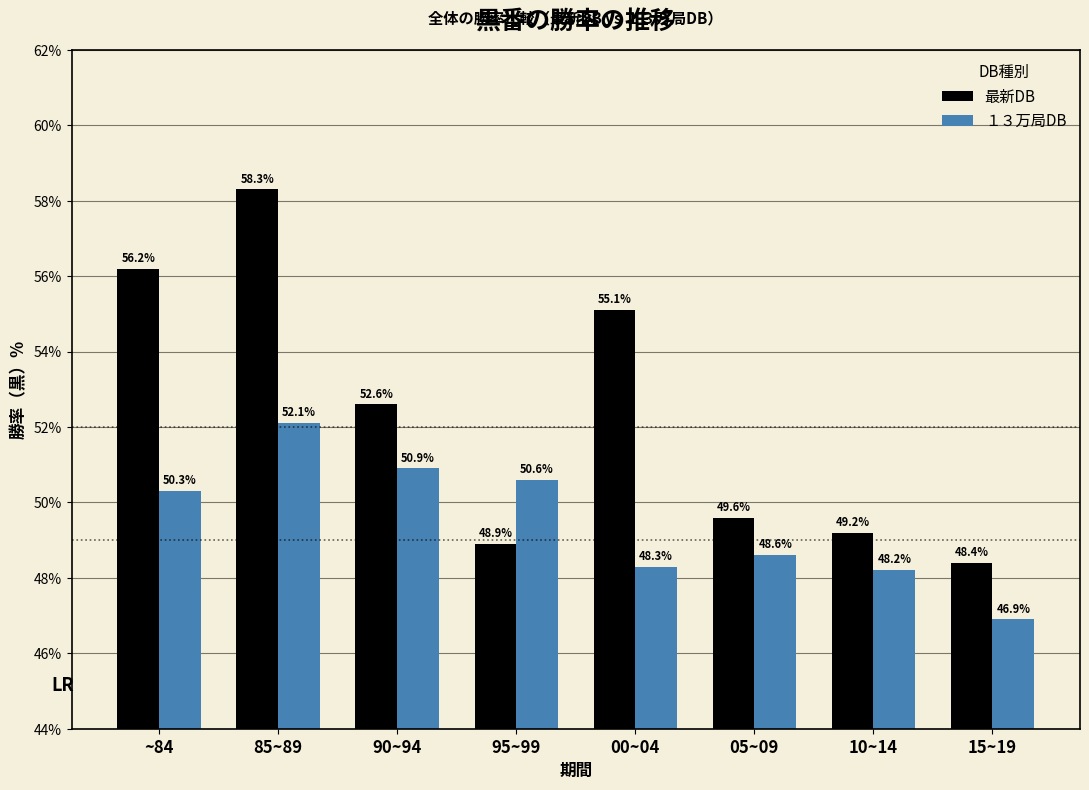

Reading right to left, extract all data points from this chart.

最新DB: 15~19=48.4	10~14=49.2	05~09=49.6	00~04=55.1	95~99=48.9	90~94=52.6	85~89=58.3	~84=56.2
１３万局DB: 15~19=46.9	10~14=48.2	05~09=48.6	00~04=48.3	95~99=50.6	90~94=50.9	85~89=52.1	~84=50.3